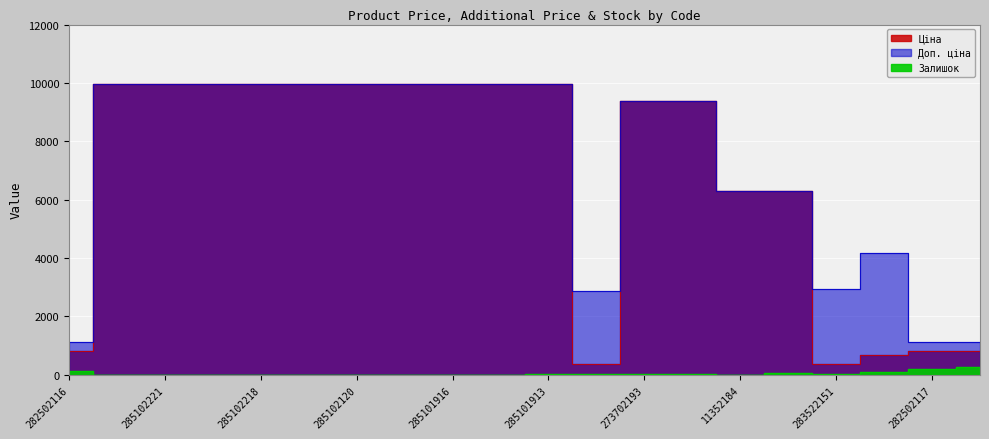

Rank the categories by Ціна value from highest to lowest.

285101569, 285102221, 285102219, 285102218, 285102216, 285102120, 285102044, 285101916, 285101915, 285101913, 273702193, 273702194, 11352184, 11352182, 282502116, 282502117, 282502110, 283502182, 283522151, 283532151